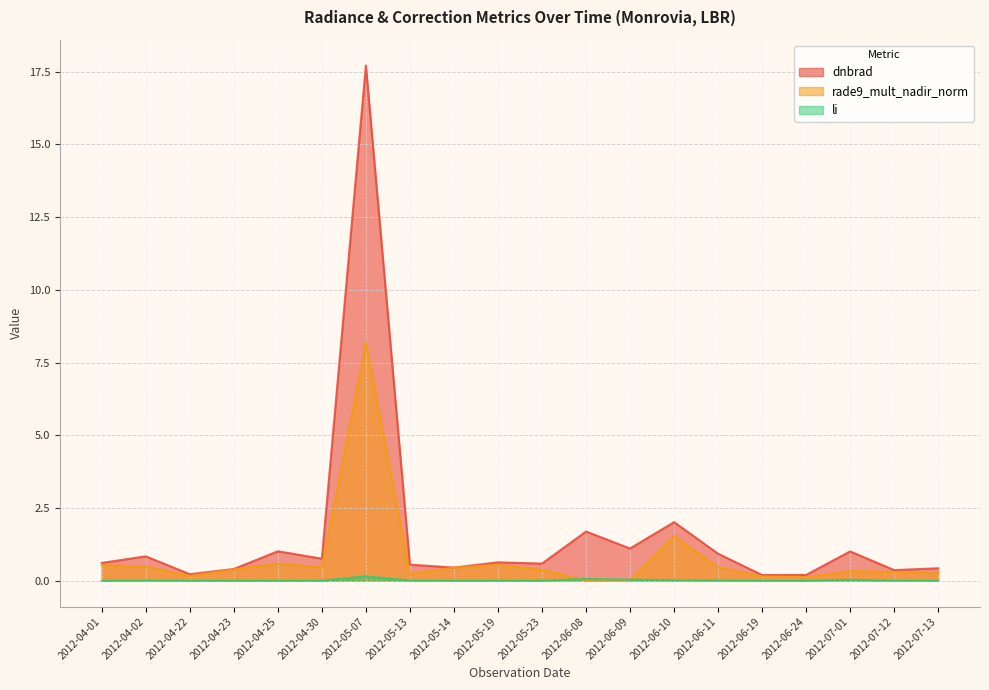

True or false: dnbrad and li intersect in this chart.

False